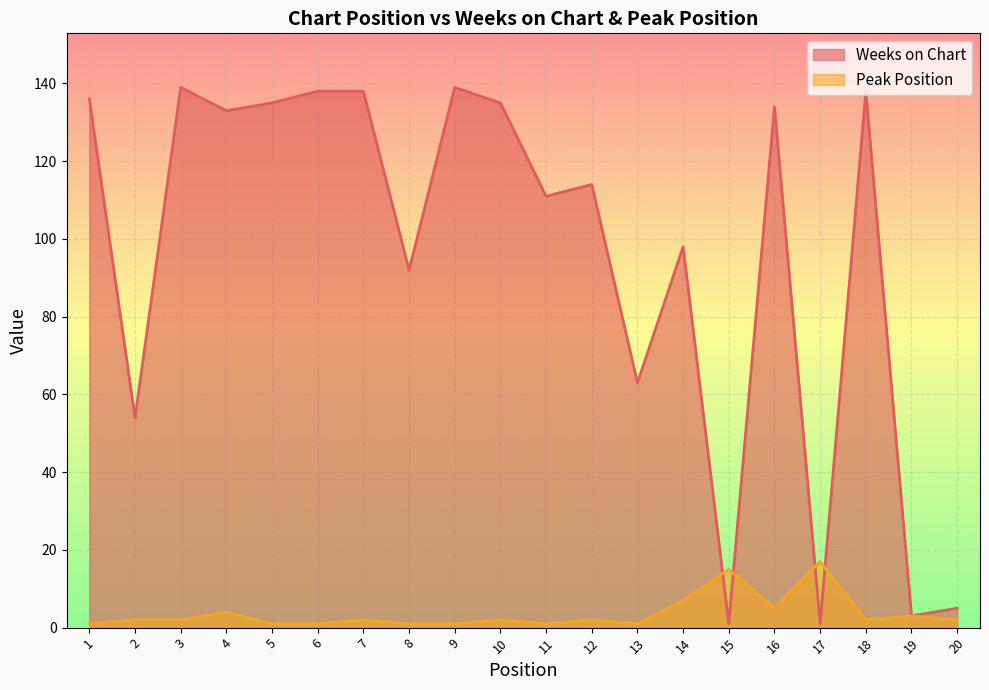

Reading right to left, transcribe all the data shown in this chart.

Weeks on Chart: 5	3	138	1	134	1	98	63	114	111	135	139	92	138	138	135	133	139	54	136
Peak Position: 2	3	2	17	5	15	7	1	2	1	2	1	1	2	1	1	4	2	2	1